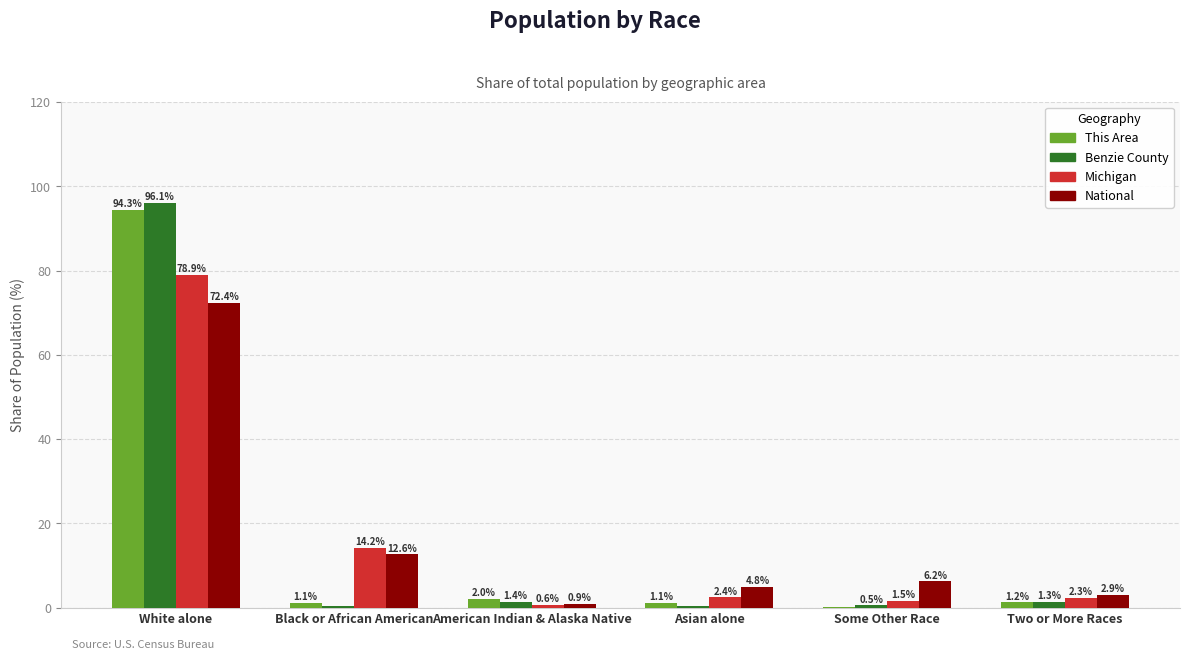

Reading left to right, list all the values displayed in this chart.

This Area: 94.3	1.1	2.0	1.1	0.2	1.2
Benzie County: 96.1	0.4	1.4	0.3	0.5	1.3
Michigan: 78.9	14.2	0.6	2.4	1.5	2.3
National: 72.4	12.6	0.9	4.8	6.2	2.9